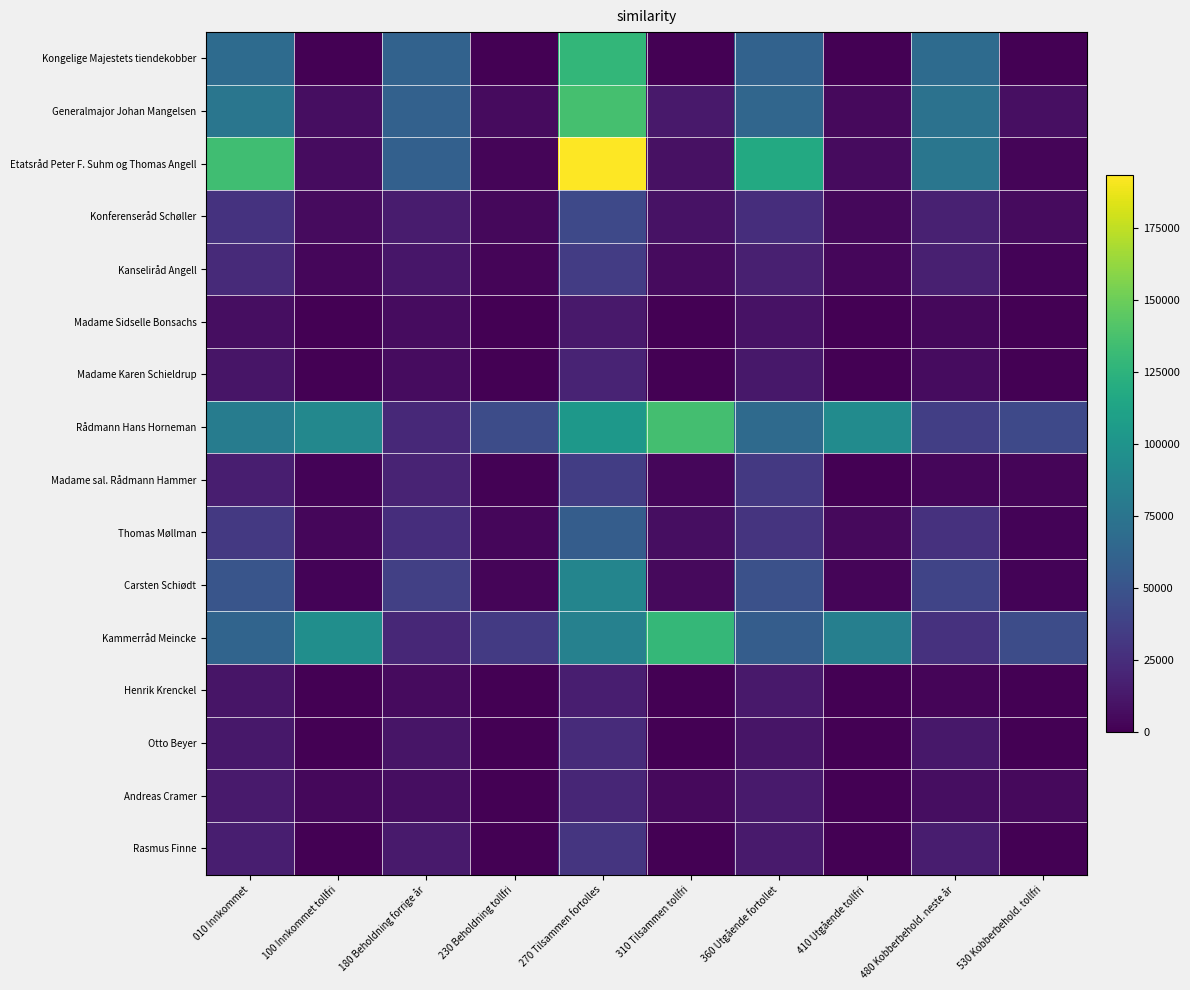

Reading right to left, what are all the values shown in this chart?

Kongelige Majestets tiendekobber: 530 Kobberbehold. tollfri=0	480 Kobberbehold. neste år=67404	410 Utgående tollfri=0	360 Utgående fortollet=60520	310 Tilsammen tollfri=0	270 Tilsammen fortolles=127923	230 Beholdning tollfri=0	180 Beholdning forrige år=60520	100 Innkommet tollfri=0	010 Innkommet=67404
Generalmajor Johan Mangelsen: 530 Kobberbehold. tollfri=7752	480 Kobberbehold. neste år=72523	410 Utgående tollfri=5120	360 Utgående fortollet=63568	310 Tilsammen tollfri=12872	270 Tilsammen fortolles=136091	230 Beholdning tollfri=5464	180 Beholdning forrige år=60262	100 Innkommet tollfri=7408	010 Innkommet=75829
Etatsråd Peter F. Suhm og Thomas Angell: 530 Kobberbehold. tollfri=2913	480 Kobberbehold. neste år=75869	410 Utgående tollfri=5687	360 Utgående fortollet=117358	310 Tilsammen tollfri=8600	270 Tilsammen fortolles=193227	230 Beholdning tollfri=2299	180 Beholdning forrige år=59203	100 Innkommet tollfri=6301	010 Innkommet=134024
Konferenseråd Schøller: 530 Kobberbehold. tollfri=5554	480 Kobberbehold. neste år=17846	410 Utgående tollfri=3902	360 Utgående fortollet=24916	310 Tilsammen tollfri=9456	270 Tilsammen fortolles=42762	230 Beholdning tollfri=3900	180 Beholdning forrige år=14546	100 Innkommet tollfri=5556	010 Innkommet=28216
Kanseliråd Angell: 530 Kobberbehold. tollfri=1870	480 Kobberbehold. neste år=17303	410 Utgående tollfri=3722	360 Utgående fortollet=17219	310 Tilsammen tollfri=5592	270 Tilsammen fortolles=34522	230 Beholdning tollfri=2442	180 Beholdning forrige år=11597	100 Innkommet tollfri=3150	010 Innkommet=22925
Madame Sidselle Bonsachs: 530 Kobberbehold. tollfri=0	480 Kobberbehold. neste år=3910	410 Utgående tollfri=0	360 Utgående fortollet=9542	310 Tilsammen tollfri=0	270 Tilsammen fortolles=13452	230 Beholdning tollfri=0	180 Beholdning forrige år=6398	100 Innkommet tollfri=0	010 Innkommet=7053
Madame Karen Schieldrup: 530 Kobberbehold. tollfri=0	480 Kobberbehold. neste år=6409	410 Utgående tollfri=0	360 Utgående fortollet=12726	310 Tilsammen tollfri=0	270 Tilsammen fortolles=19135	230 Beholdning tollfri=0	180 Beholdning forrige år=6634	100 Innkommet tollfri=0	010 Innkommet=10581
Rådmann Hans Horneman: 530 Kobberbehold. tollfri=42713	480 Kobberbehold. neste år=35892	410 Utgående tollfri=92993	360 Utgående fortollet=67164	310 Tilsammen tollfri=135706	270 Tilsammen fortolles=103057	230 Beholdning tollfri=45170	180 Beholdning forrige år=21937	100 Innkommet tollfri=90537	010 Innkommet=81120
Madame sal. Rådmann Hammer: 530 Kobberbehold. tollfri=2464	480 Kobberbehold. neste år=3035	410 Utgående tollfri=576	360 Utgående fortollet=32023	310 Tilsammen tollfri=3040	270 Tilsammen fortolles=35058	230 Beholdning tollfri=1188	180 Beholdning forrige år=19187	100 Innkommet tollfri=1852	010 Innkommet=15871
Thomas Møllman: 530 Kobberbehold. tollfri=1915	480 Kobberbehold. neste år=27920	410 Utgående tollfri=5120	360 Utgående fortollet=28978	310 Tilsammen tollfri=7035	270 Tilsammen fortolles=56897	230 Beholdning tollfri=3682	180 Beholdning forrige år=25155	100 Innkommet tollfri=3352	010 Innkommet=31743
Carsten Schiødt: 530 Kobberbehold. tollfri=2251	480 Kobberbehold. neste år=39712	410 Utgående tollfri=2432	360 Utgående fortollet=48030	310 Tilsammen tollfri=4683	270 Tilsammen fortolles=87742	230 Beholdning tollfri=2432	180 Beholdning forrige år=36602	100 Innkommet tollfri=2251	010 Innkommet=51141
Kammerråd Meincke: 530 Kobberbehold. tollfri=44956	480 Kobberbehold. neste år=27743	410 Utgående tollfri=83484	360 Utgående fortollet=57231	310 Tilsammen tollfri=128440	270 Tilsammen fortolles=84973	230 Beholdning tollfri=32770	180 Beholdning forrige år=21489	100 Innkommet tollfri=95669	010 Innkommet=62525
Henrik Krenckel: 530 Kobberbehold. tollfri=0	480 Kobberbehold. neste år=2697	410 Utgående tollfri=0	360 Utgående fortollet=13214	310 Tilsammen tollfri=0	270 Tilsammen fortolles=15910	230 Beholdning tollfri=0	180 Beholdning forrige år=5329	100 Innkommet tollfri=0	010 Innkommet=10581
Otto Beyer: 530 Kobberbehold. tollfri=0	480 Kobberbehold. neste år=12338	410 Utgående tollfri=0	360 Utgående fortollet=11092	310 Tilsammen tollfri=0	270 Tilsammen fortolles=23430	230 Beholdning tollfri=0	180 Beholdning forrige år=11086	100 Innkommet tollfri=0	010 Innkommet=12344
Andreas Cramer: 530 Kobberbehold. tollfri=4775	480 Kobberbehold. neste år=6877	410 Utgående tollfri=0	360 Utgående fortollet=14135	310 Tilsammen tollfri=4775	270 Tilsammen fortolles=21018	230 Beholdning tollfri=608	180 Beholdning forrige år=6904	100 Innkommet tollfri=4167	010 Innkommet=14108
Rasmus Finne: 530 Kobberbehold. tollfri=0	480 Kobberbehold. neste år=15484	410 Utgående tollfri=0	360 Utgående fortollet=14116	310 Tilsammen tollfri=0	270 Tilsammen fortolles=29600	230 Beholdning tollfri=0	180 Beholdning forrige år=13729	100 Innkommet tollfri=0	010 Innkommet=15871